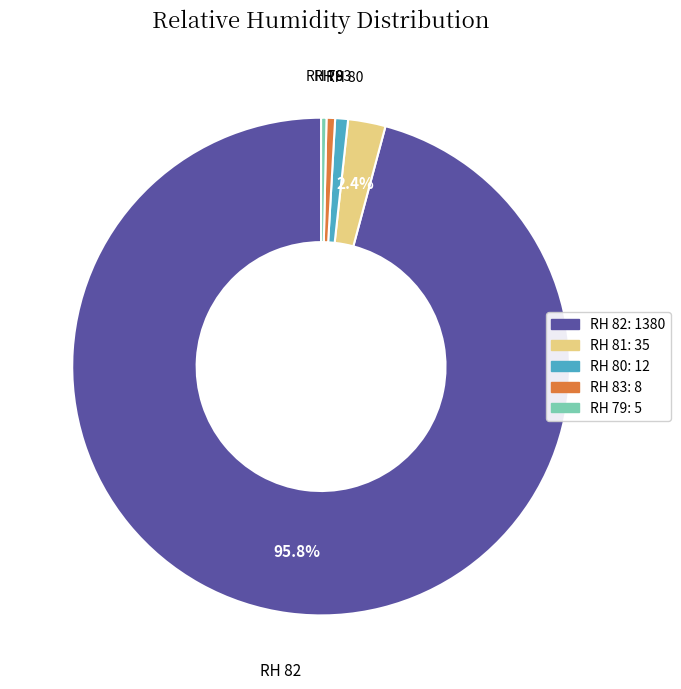

To the nearest percent, what is the combined percentage of RH 83 and RH 79?

1%